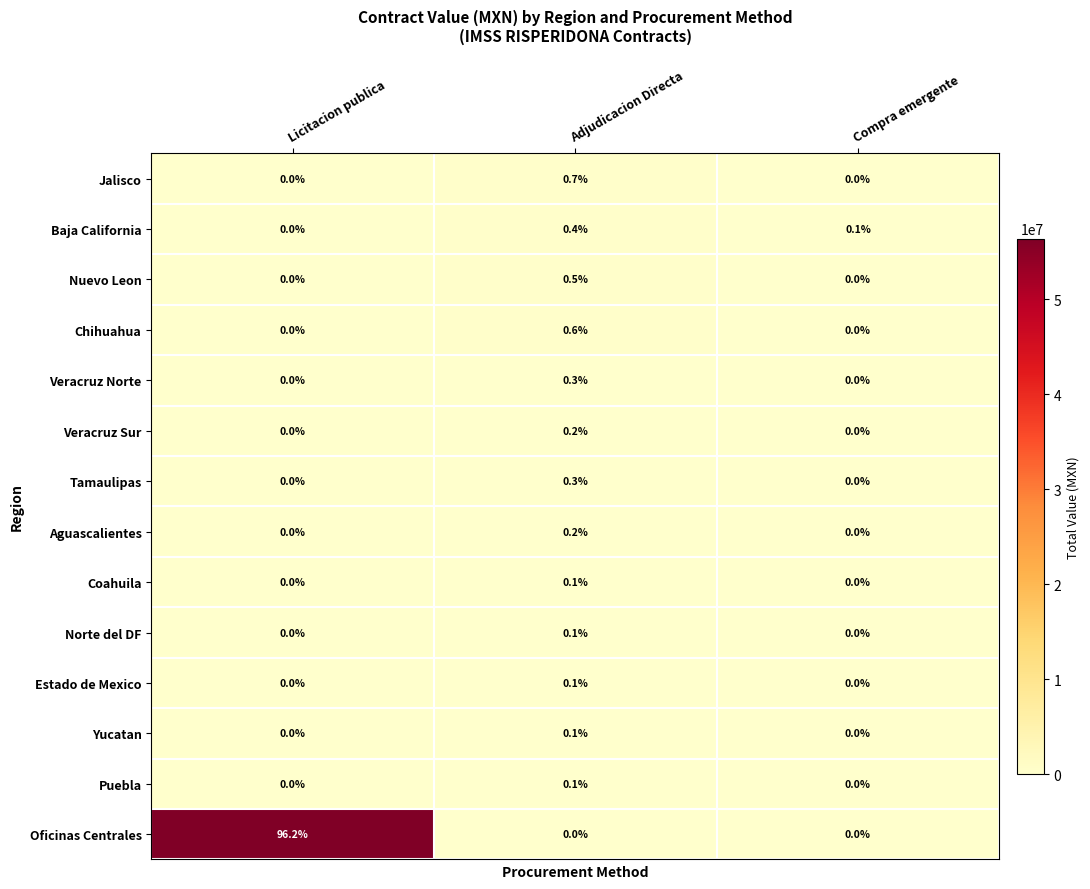

Which label corresponds to the largest value in the chart?

Licitacion publica